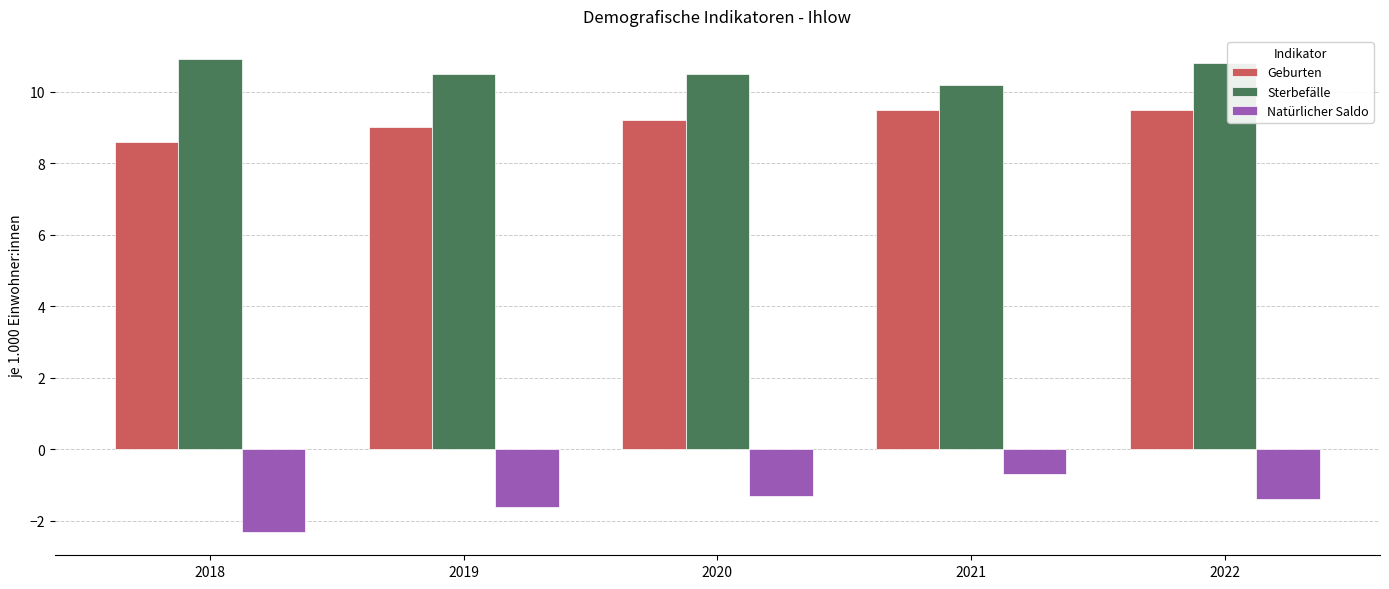

Count the number of data series in this chart.

3